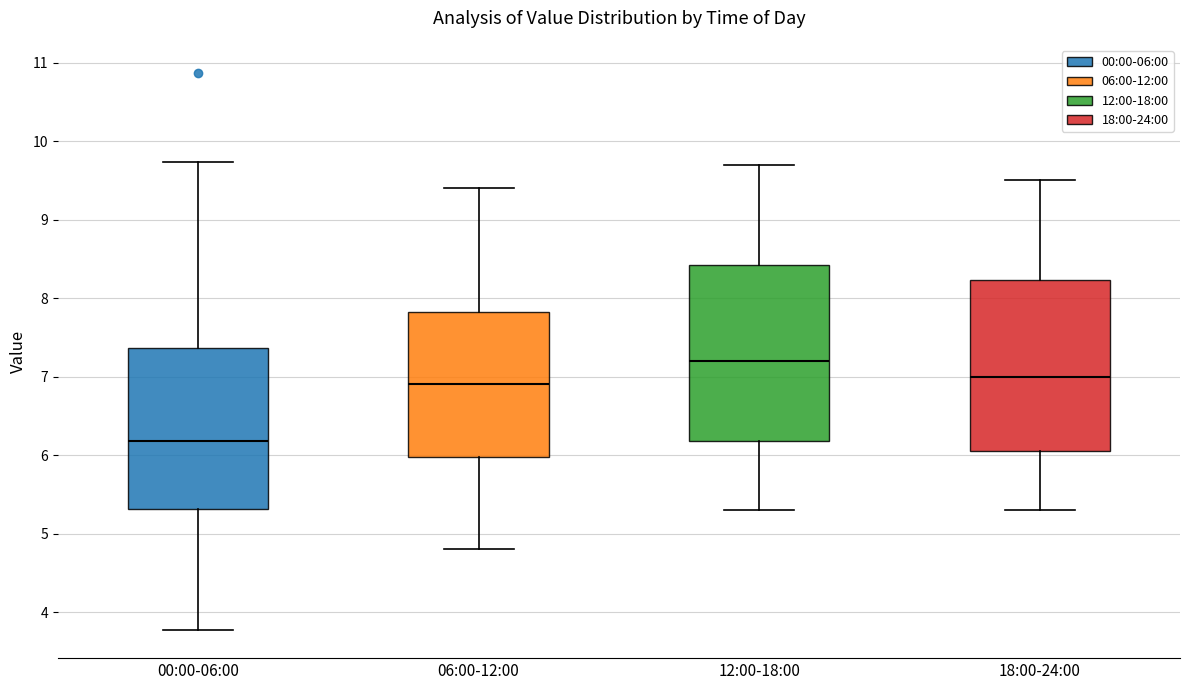

Where does the upper whisker of the box for 06:00-12:00 end on the y-axis? The values are not printed on the chart, so give them approximately, as read against the axis.

9.4